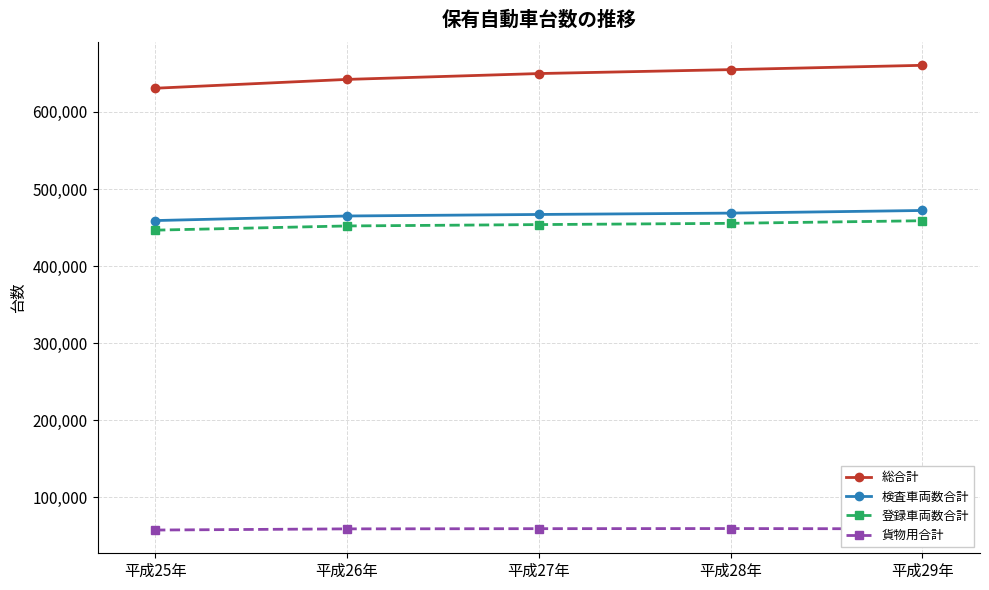

Which series has the largest total across all categories?

総合計